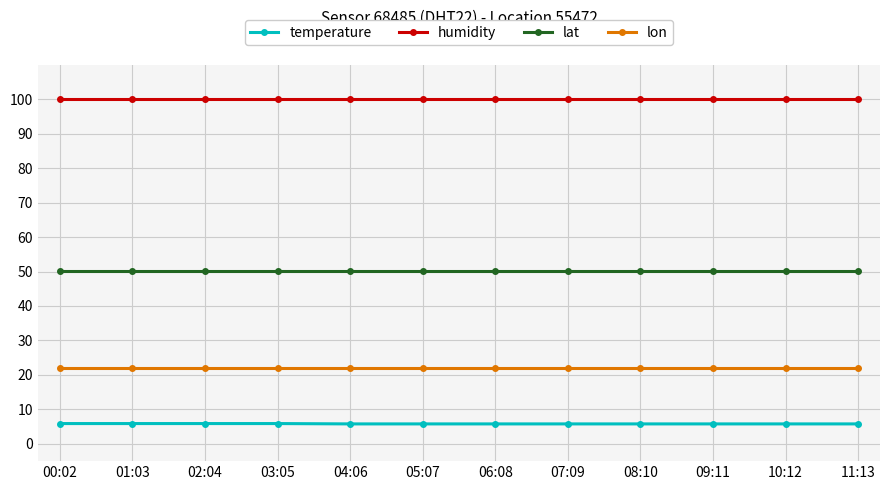

What is the spread (max minus min) of values at 11:13?

94.1